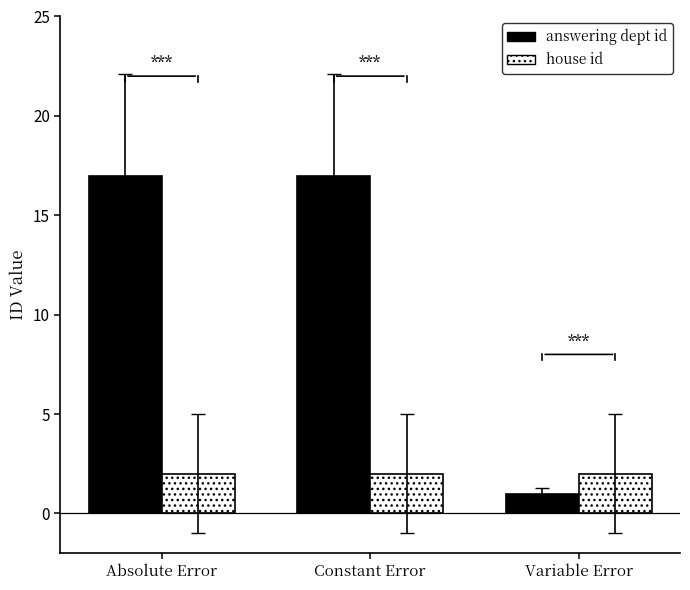

What is the total value across all series at Absolute Error?

19